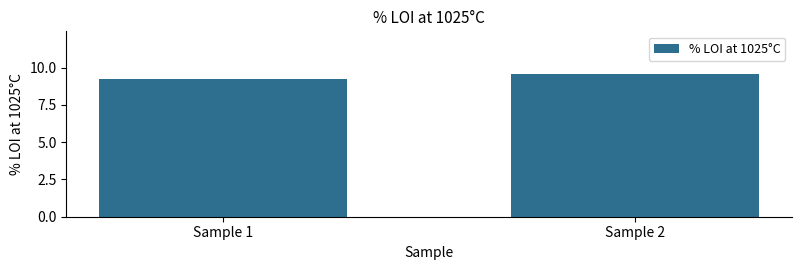

Reading left to right, transcribe all the data shown in this chart.

Sample 1=9.2	Sample 2=9.6